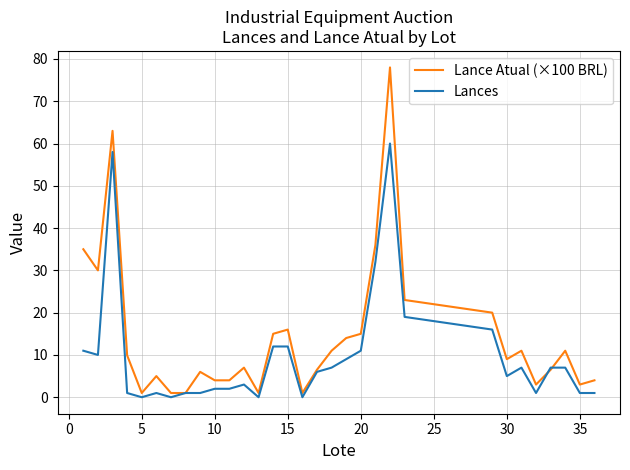

Rank the series by their maximum value, from highest to lowest.

Lance Atual (×100 BRL), Lances